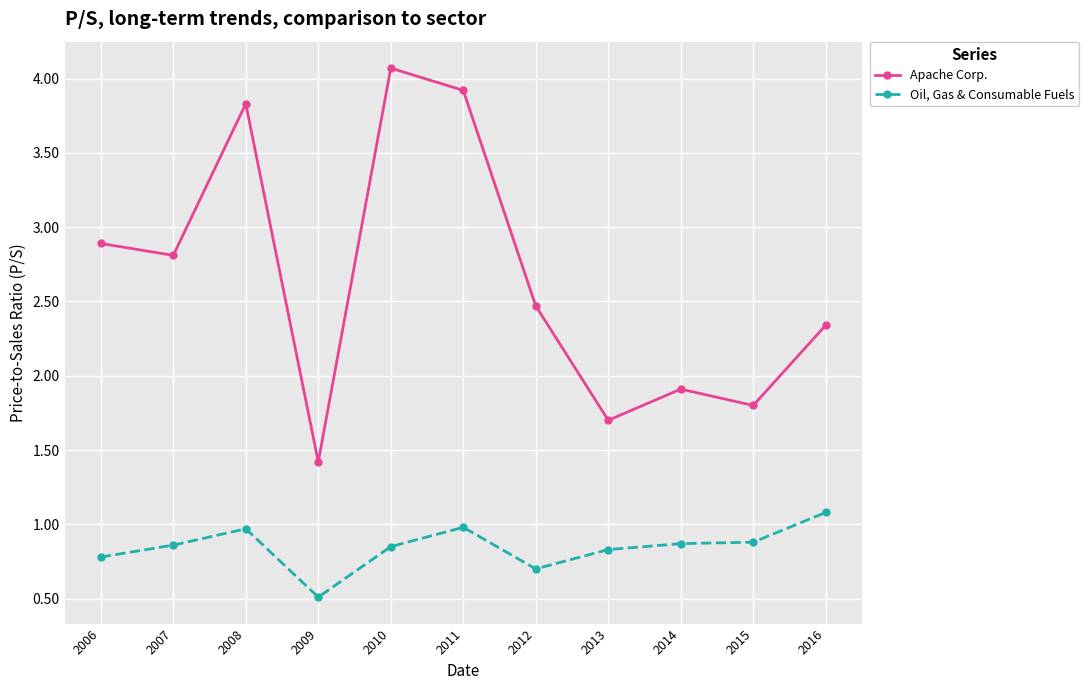

True or false: Apache Corp. has more than 2 interior local peaks.

True